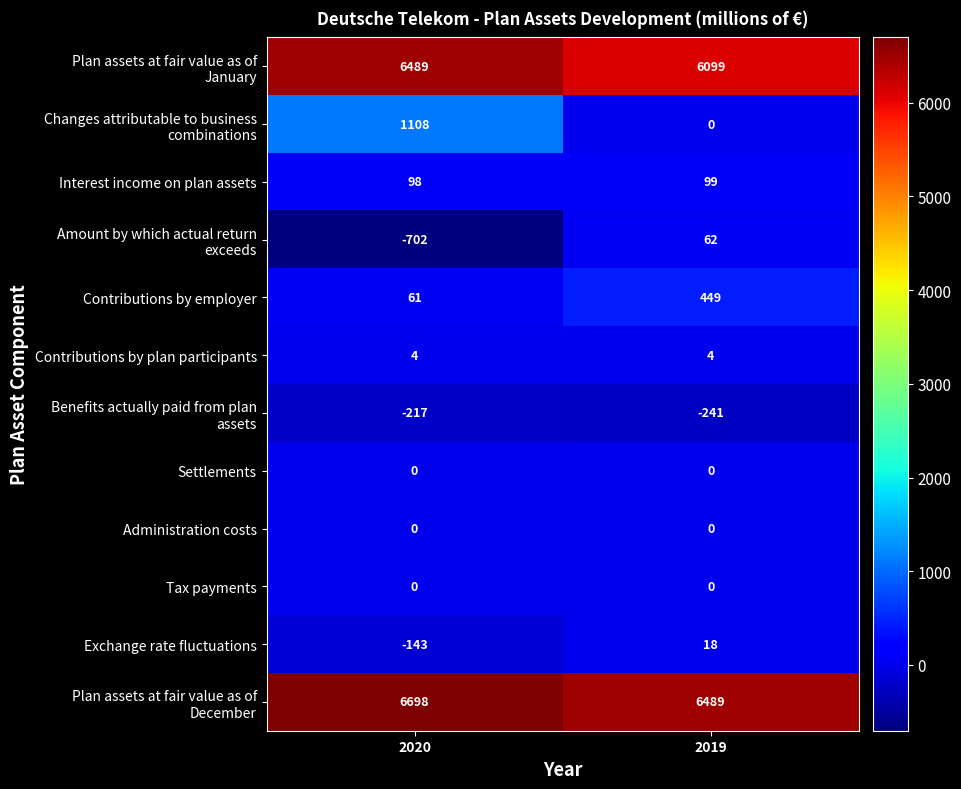

Count the number of data series in this chart.

12